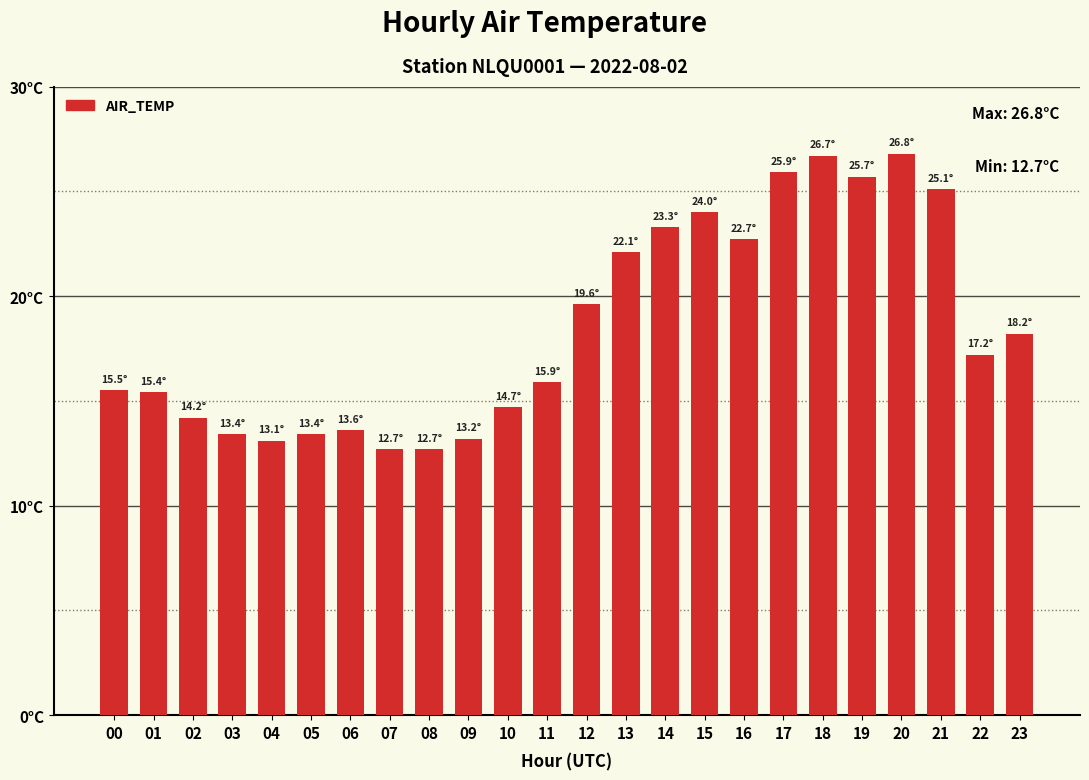

Reading right to left, list all the values displayed in this chart.

23=18.2	22=17.2	21=25.1	20=26.8	19=25.7	18=26.7	17=25.9	16=22.7	15=24.0	14=23.3	13=22.1	12=19.6	11=15.9	10=14.7	09=13.2	08=12.7	07=12.7	06=13.6	05=13.4	04=13.1	03=13.4	02=14.2	01=15.4	00=15.5